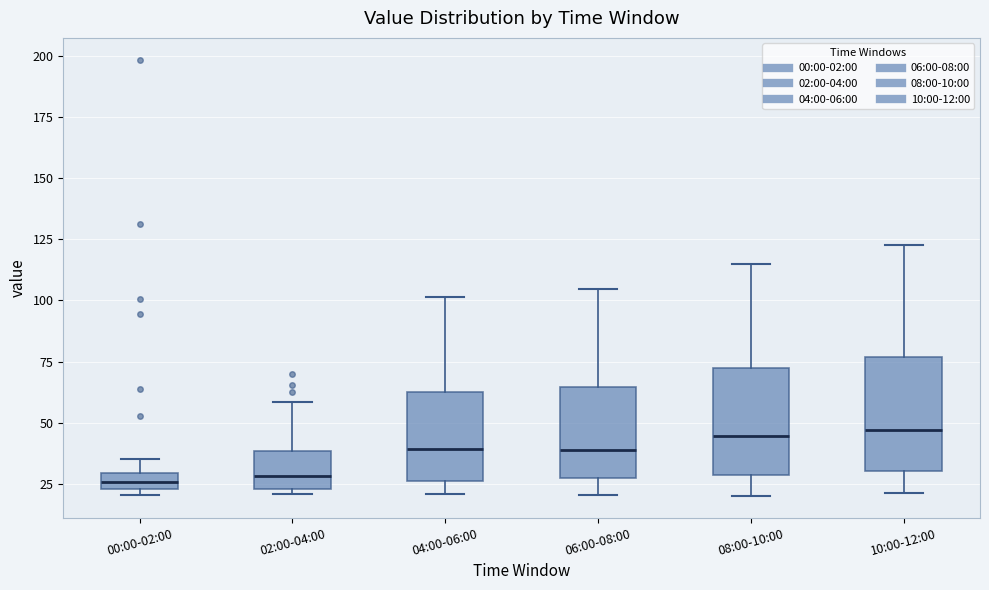

Where does the median line of the box for 04:00-06:00 sit on the y-axis? The values are not printed on the chart, so give them approximately, as read against the axis.

40